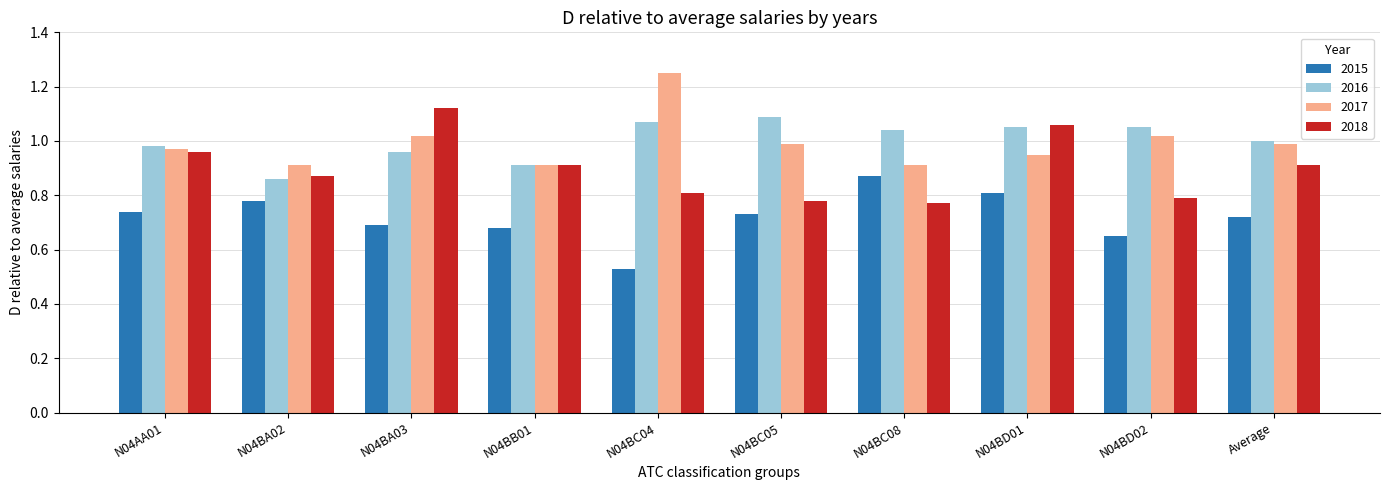

What is the sum of all 2016 values?

10.0